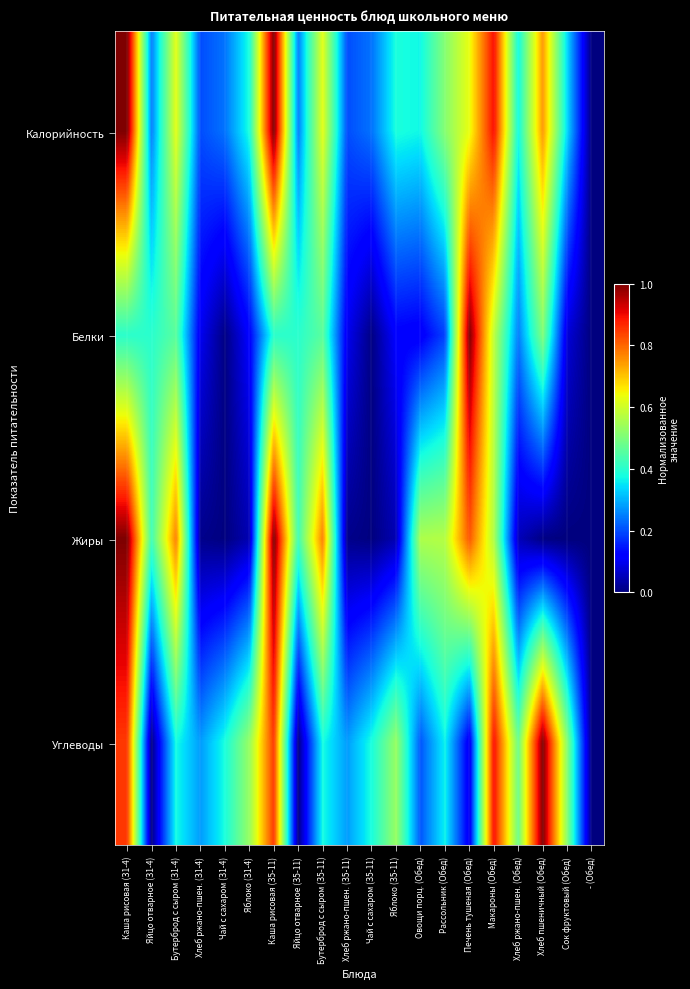

Reading left to right, extract all data points from this chart.

Калорийность: Каша рисовая (З1-4)=1.0	Яйцо отварное (З1-4)=0.3	Бутерброд с сыром (З1-4)=0.6	Хлеб ржано-пшен. (З1-4)=0.2	Чай с сахаром (З1-4)=0.2	Яблоко (З1-4)=0.4	Каша рисовая (З5-11)=1.0	Яйцо отварное (З5-11)=0.3	Бутерброд с сыром (З5-11)=0.6	Хлеб ржано-пшен. (З5-11)=0.2	Чай с сахаром (З5-11)=0.2	Яблоко (З5-11)=0.4	Овощи порц. (Обед)=0.4	Рассольник (Обед)=0.5	Печень тушеная (Обед)=0.6	Макароны (Обед)=0.9	Хлеб ржано-пшен. (Обед)=0.4	Хлеб пшеничный (Обед)=0.7	Сок фруктовый (Обед)=0.3	- (Обед)=0.0
Белки: Каша рисовая (З1-4)=0.4	Яйцо отварное (З1-4)=0.4	Бутерброд с сыром (З1-4)=0.5	Хлеб ржано-пшен. (З1-4)=0.1	Чай с сахаром (З1-4)=0.0	Яблоко (З1-4)=0.1	Каша рисовая (З5-11)=0.4	Яйцо отварное (З5-11)=0.4	Бутерброд с сыром (З5-11)=0.5	Хлеб ржано-пшен. (З5-11)=0.1	Чай с сахаром (З5-11)=0.0	Яблоко (З5-11)=0.1	Овощи порц. (Обед)=0.1	Рассольник (Обед)=0.2	Печень тушеная (Обед)=1.0	Макароны (Обед)=0.6	Хлеб ржано-пшен. (Обед)=0.2	Хлеб пшеничный (Обед)=0.5	Сок фруктовый (Обед)=0.1	- (Обед)=0.0
Жиры: Каша рисовая (З1-4)=1.0	Яйцо отварное (З1-4)=0.4	Бутерброд с сыром (З1-4)=0.8	Хлеб ржано-пшен. (З1-4)=0.0	Чай с сахаром (З1-4)=0.0	Яблоко (З1-4)=0.0	Каша рисовая (З5-11)=1.0	Яйцо отварное (З5-11)=0.4	Бутерброд с сыром (З5-11)=0.8	Хлеб ржано-пшен. (З5-11)=0.0	Чай с сахаром (З5-11)=0.0	Яблоко (З5-11)=0.0	Овощи порц. (Обед)=0.6	Рассольник (Обед)=0.6	Печень тушеная (Обед)=0.8	Макароны (Обед)=0.6	Хлеб ржано-пшен. (Обед)=0.1	Хлеб пшеничный (Обед)=0.0	Сок фруктовый (Обед)=0.0	- (Обед)=0.0
Углеводы: Каша рисовая (З1-4)=0.8	Яйцо отварное (З1-4)=0.0	Бутерброд с сыром (З1-4)=0.4	Хлеб ржано-пшен. (З1-4)=0.3	Чай с сахаром (З1-4)=0.4	Яблоко (З1-4)=0.5	Каша рисовая (З5-11)=0.8	Яйцо отварное (З5-11)=0.0	Бутерброд с сыром (З5-11)=0.4	Хлеб ржано-пшен. (З5-11)=0.3	Чай с сахаром (З5-11)=0.4	Яблоко (З5-11)=0.5	Овощи порц. (Обед)=0.2	Рассольник (Обед)=0.4	Печень тушеная (Обед)=0.1	Макароны (Обед)=0.9	Хлеб ржано-пшен. (Обед)=0.5	Хлеб пшеничный (Обед)=1.0	Сок фруктовый (Обед)=0.5	- (Обед)=0.0